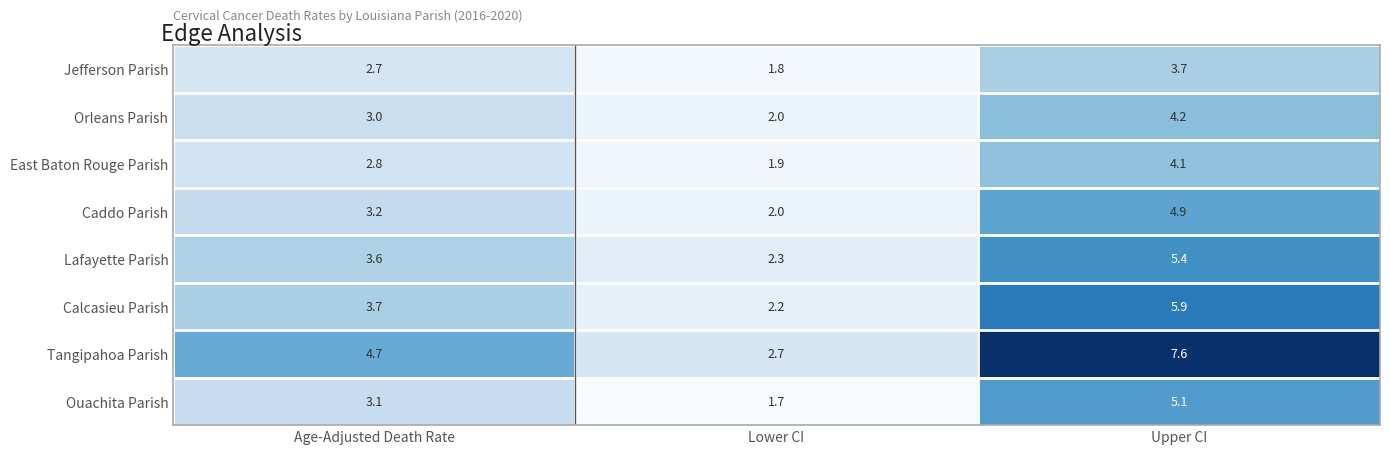

Reading left to right, what are all the values shown in this chart?

Jefferson Parish: 2.7	1.8	3.7
Orleans Parish: 3.0	2.0	4.2
East Baton Rouge Parish: 2.8	1.9	4.1
Caddo Parish: 3.2	2.0	4.9
Lafayette Parish: 3.6	2.3	5.4
Calcasieu Parish: 3.7	2.2	5.9
Tangipahoa Parish: 4.7	2.7	7.6
Ouachita Parish: 3.1	1.7	5.1